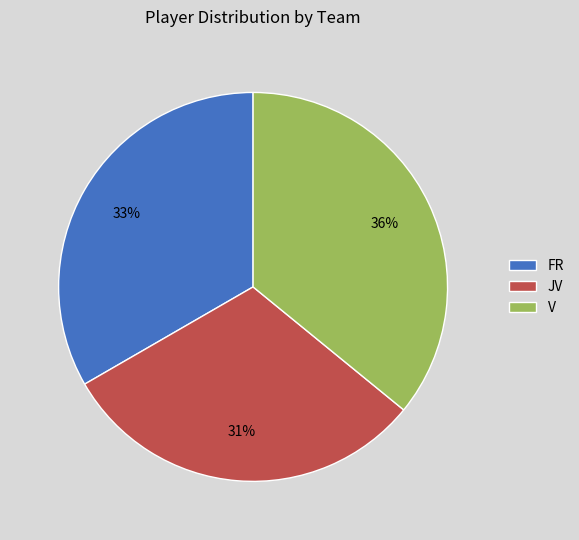

Rank the categories by value from lowest to highest.

JV, FR, V